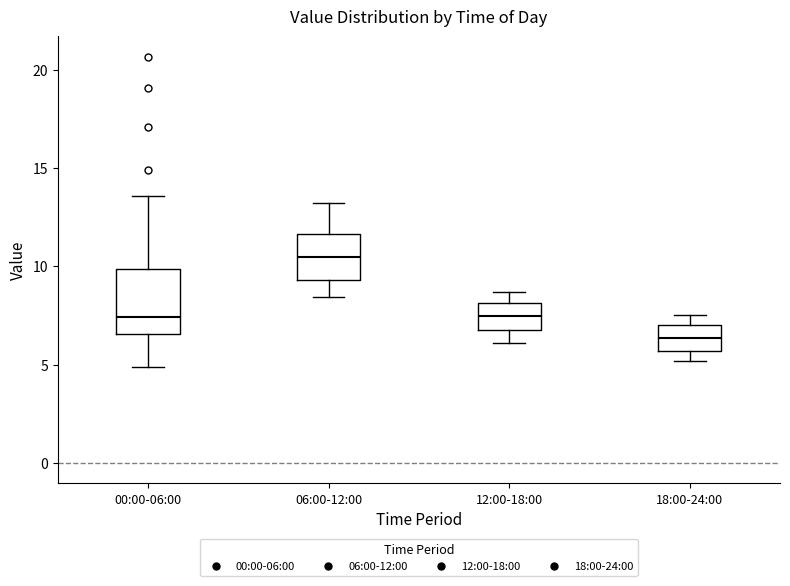

Which box has the highest median line?

06:00-12:00